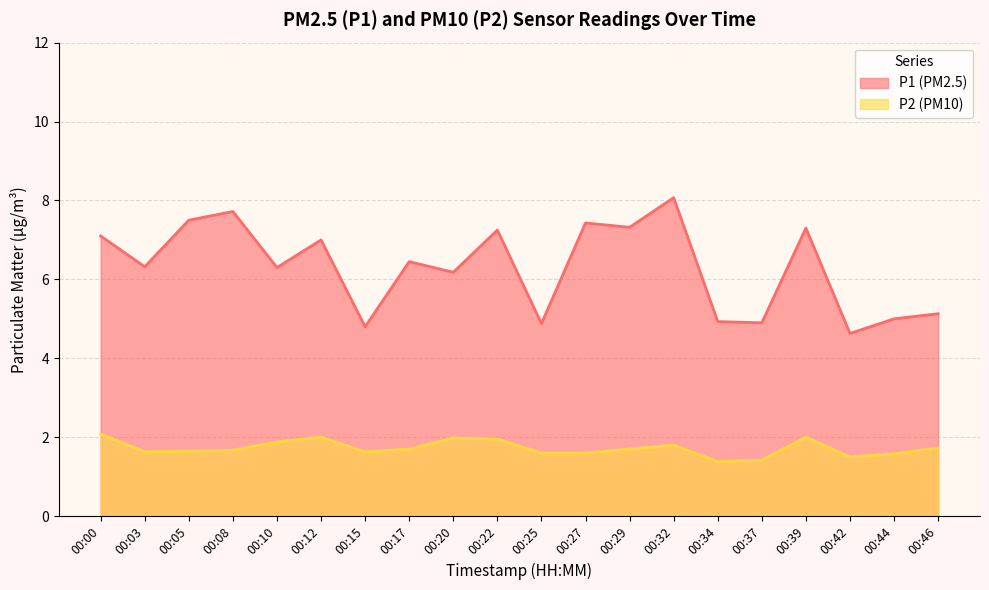

What is the smallest value displayed?

1.4